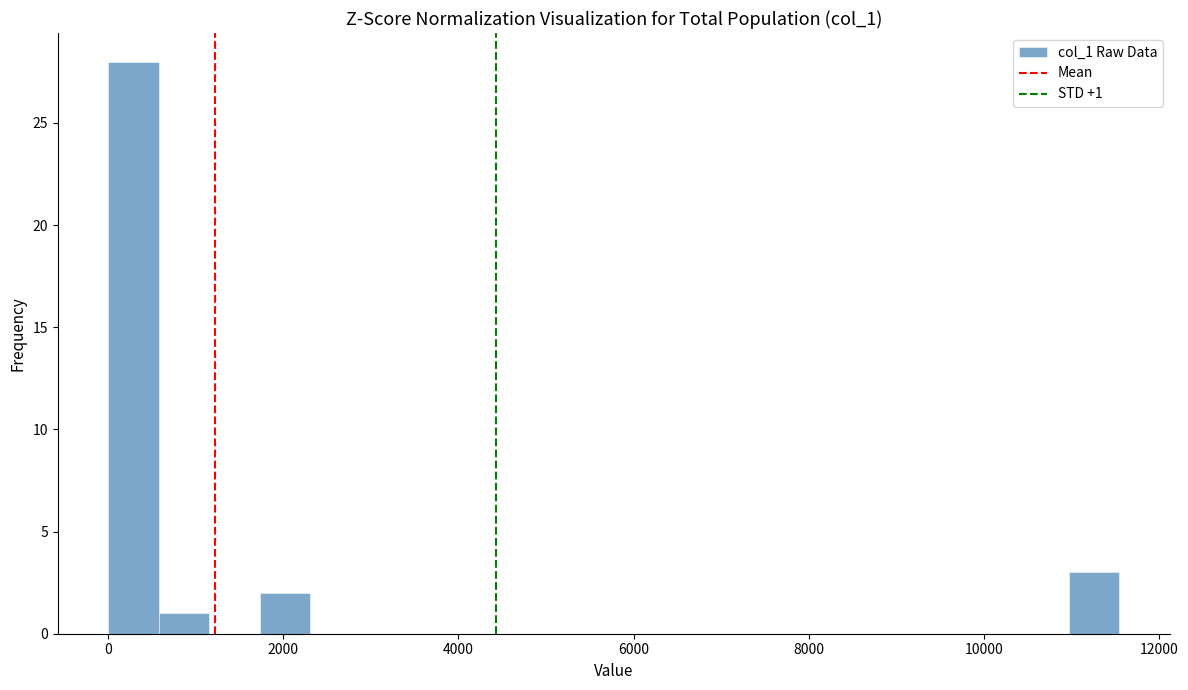

Read against the x-axis, roughly where is the centre of the tallest bar?

200